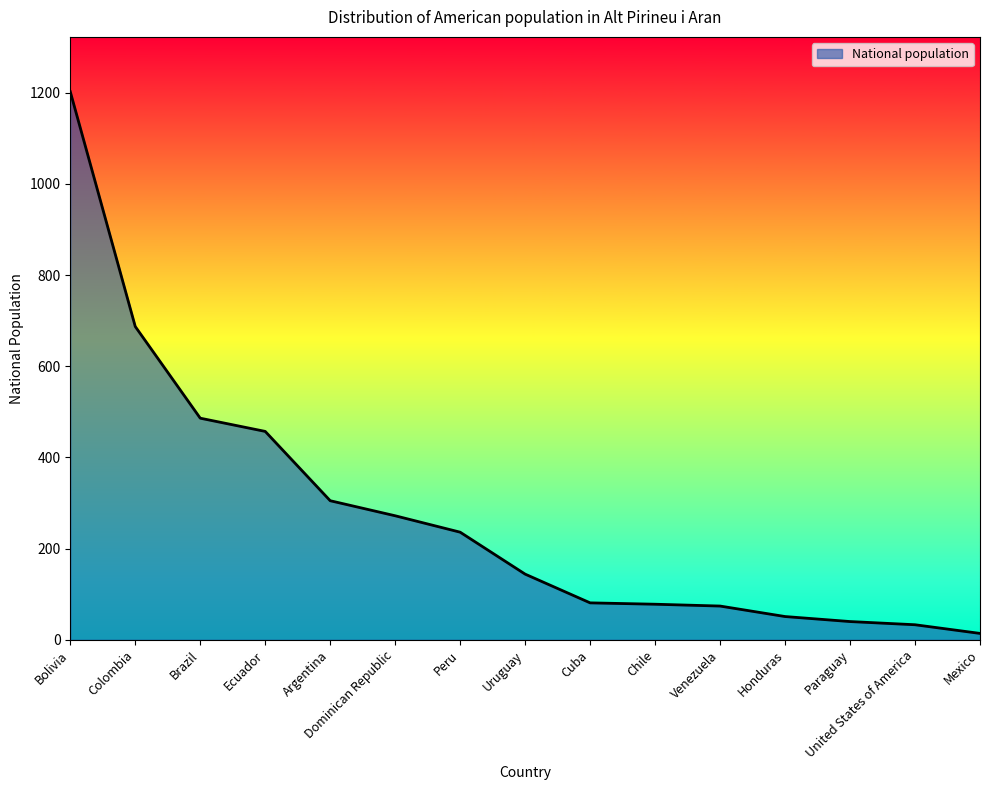

How many values are below 144?

7